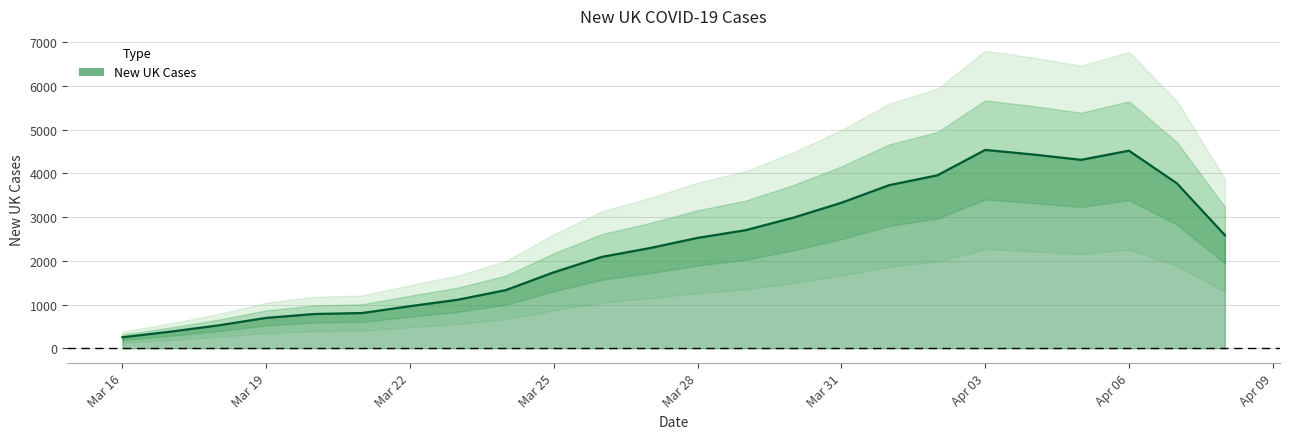

What is the change in value from 2020-03-16 to 2020-03-29?

+2262